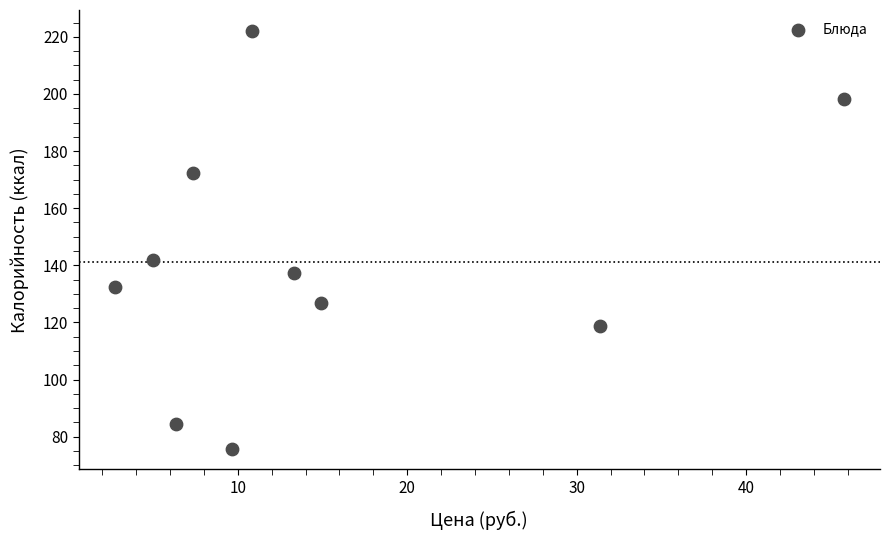

What is the average Y value?

141.0